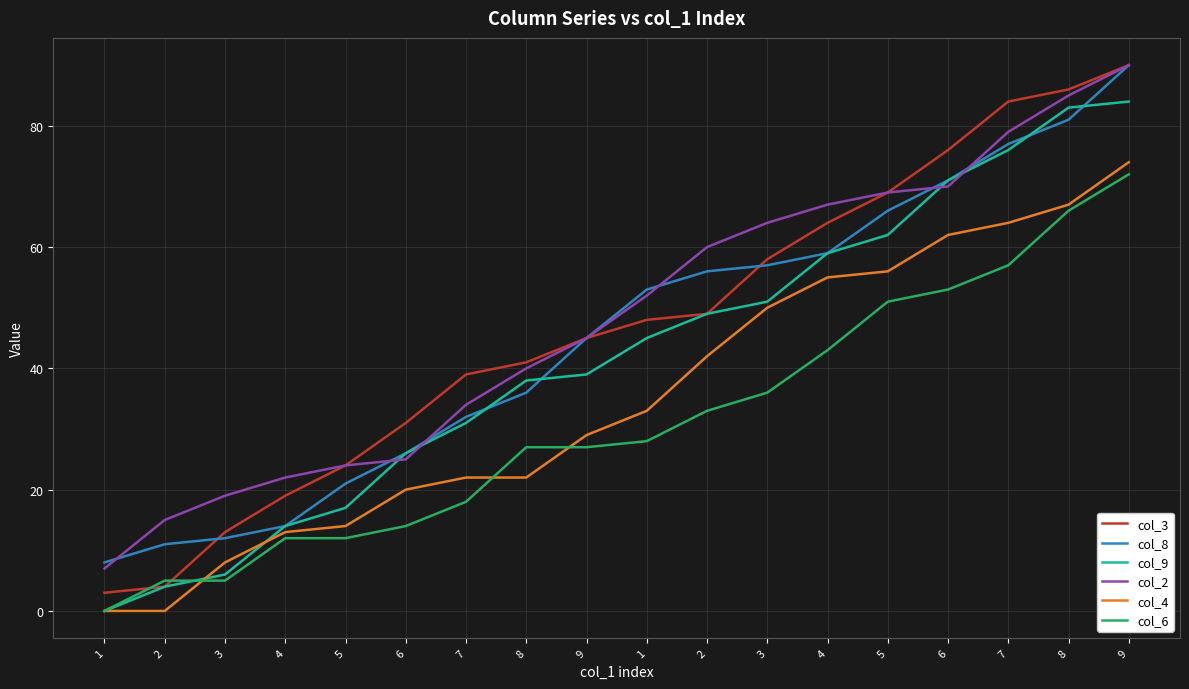

What is the label of the 12th point from the left?

3